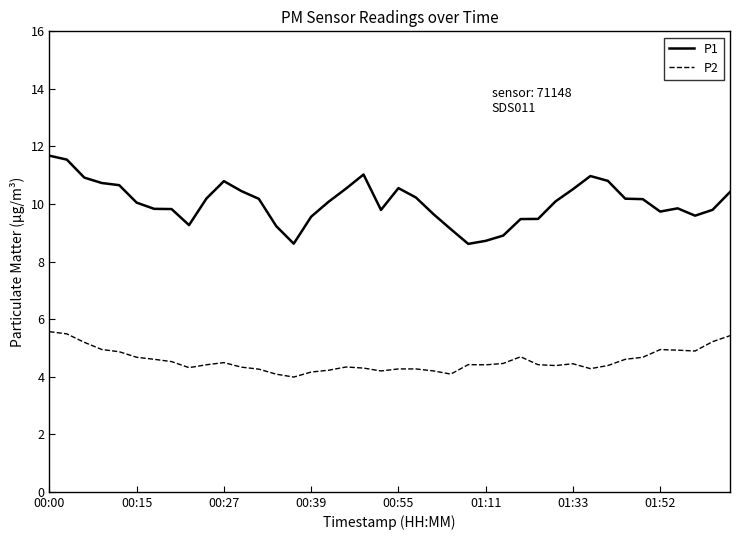

What is the difference between the maximum and minimum values in the P1 series?

3.1